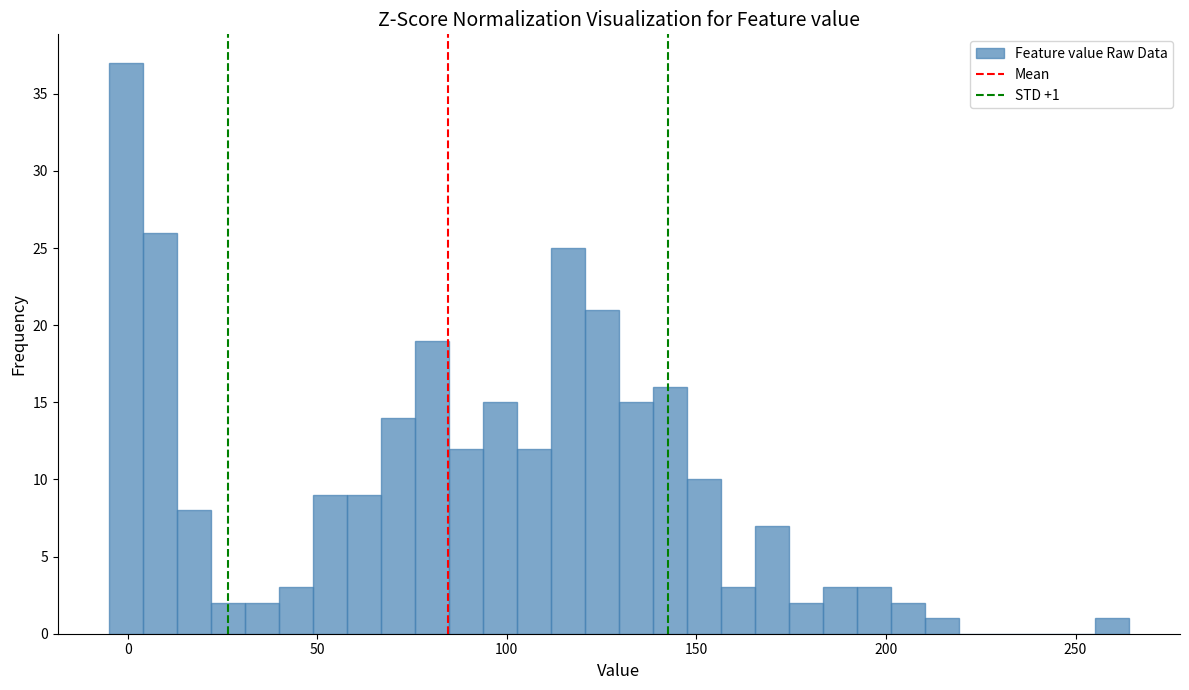

Around what value on the x-axis is the tallest bar? Give the approximate position of its centre, as read against the axis.

0